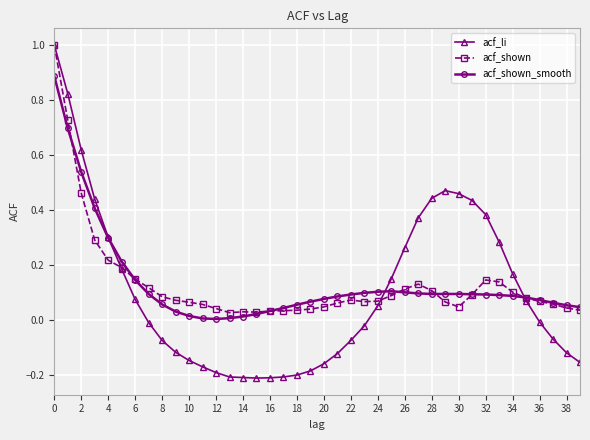

Which series has the largest range (max minus min)?

acf_li